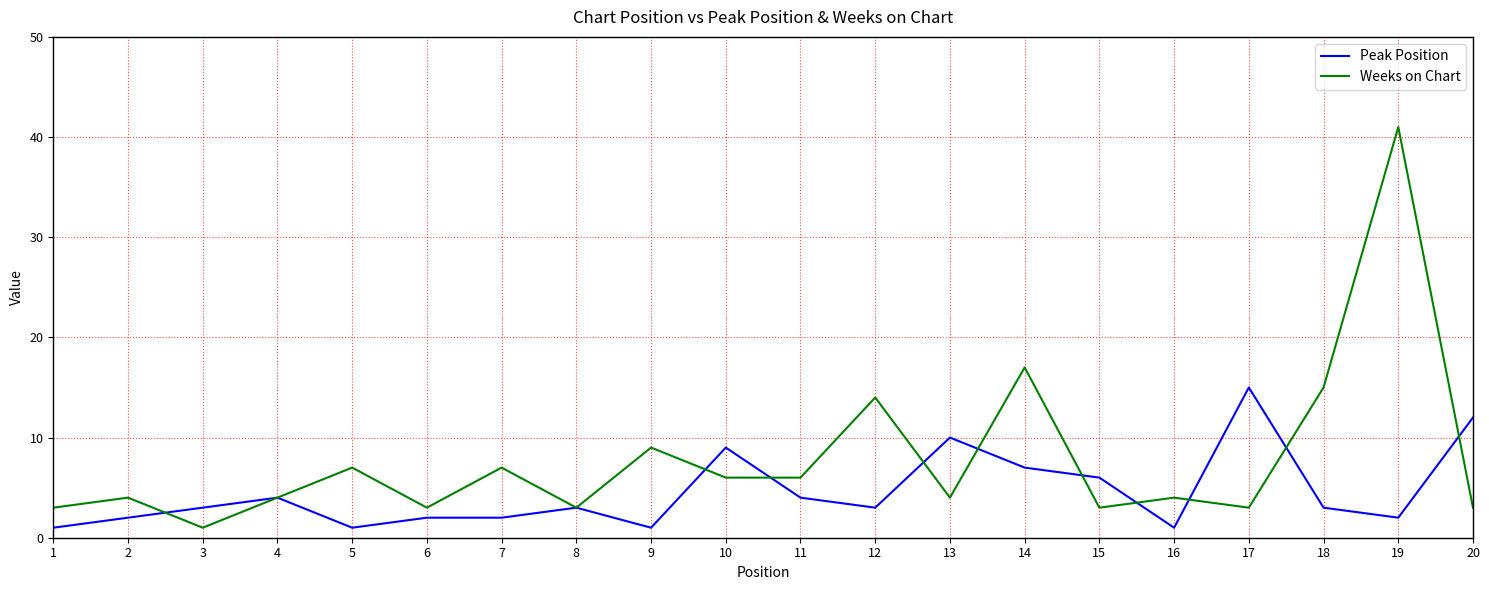

What is the sum of the Peak Position values at 6 and 18?

5